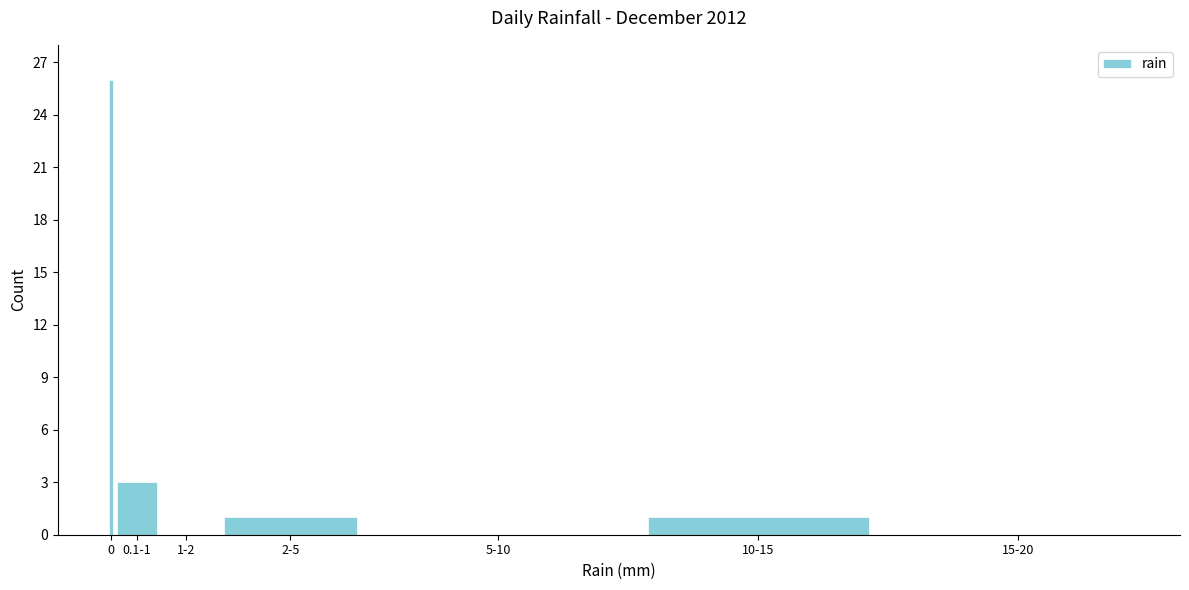

Reading left to right, extract all data points from this chart.

0=26	0.1-1=3	1-2=0	2-5=1	5-10=0	10-15=1	15-20=0